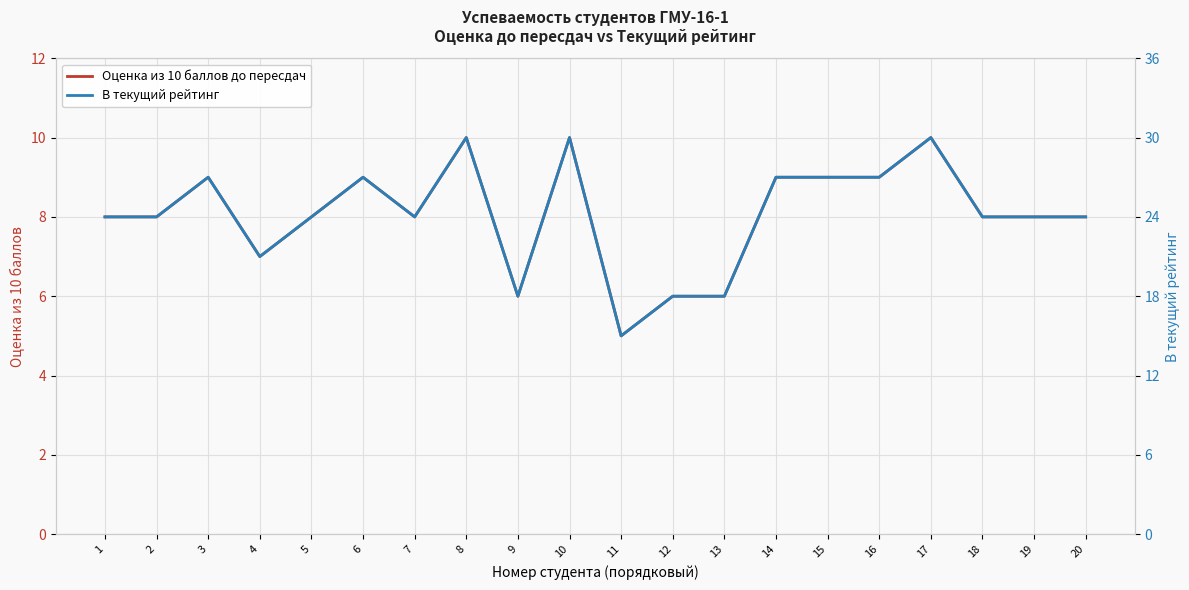

Between 20 and 10, which is larger?

10